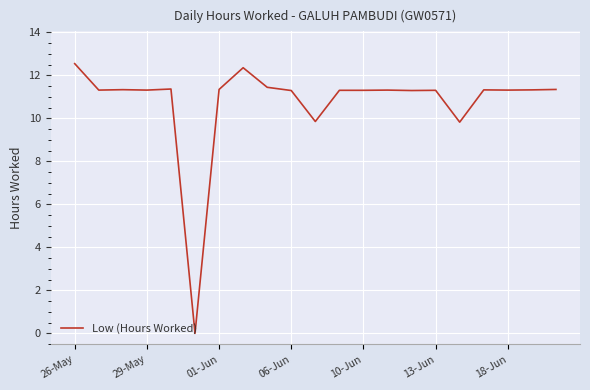

What is the greatest value displayed?

12.5